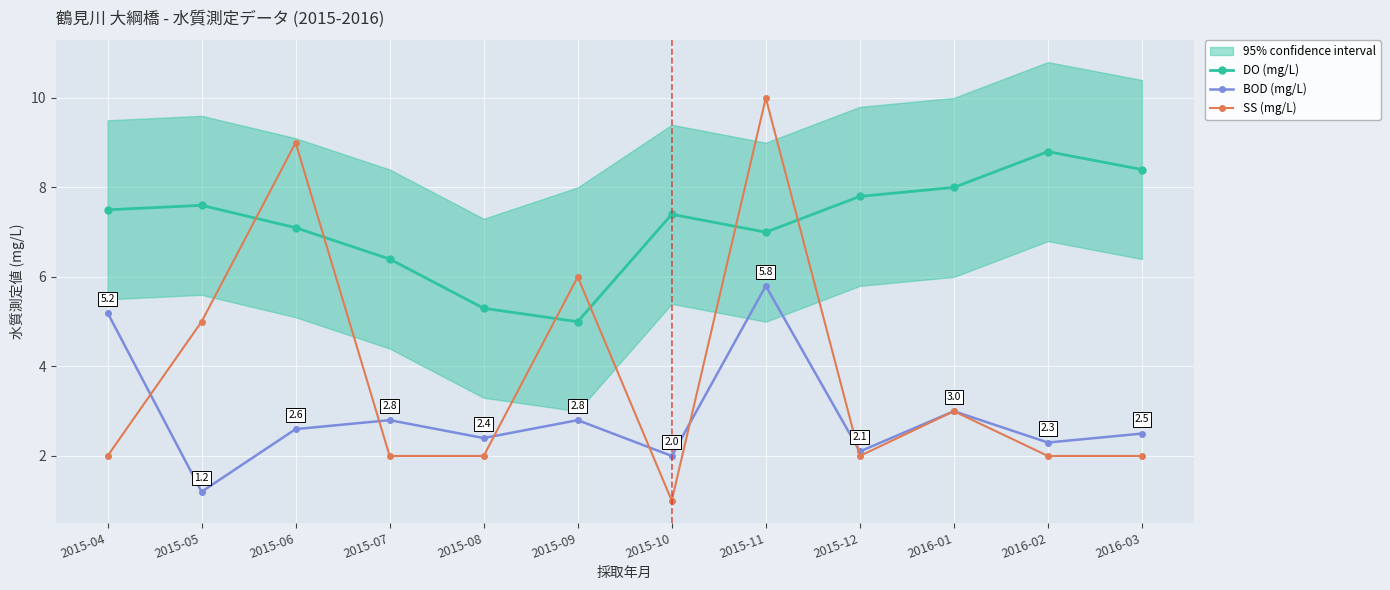

Rank the series by their maximum value, from highest to lowest.

SS (mg/L), DO (mg/L), BOD (mg/L)